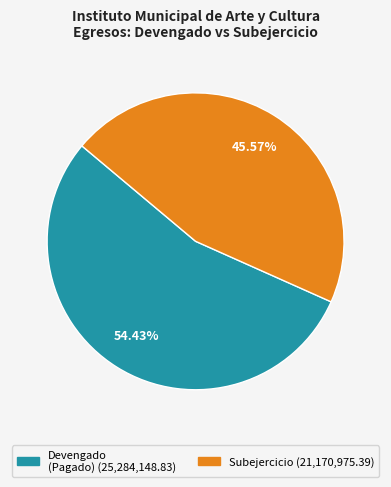

Do Subejercicio and Devengado together represent more than half of the pie?

Yes